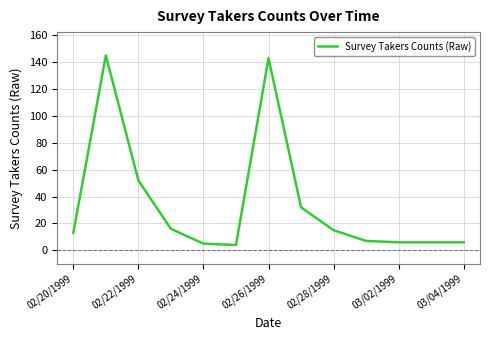

What is the difference between the maximum and minimum values?

141